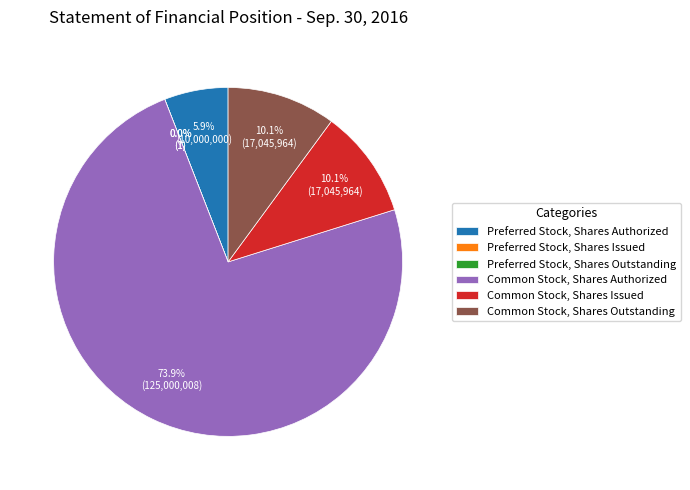

What percentage do Preferred Stock, Shares Outstanding and Common Stock, Shares Outstanding together represent?

10.1%